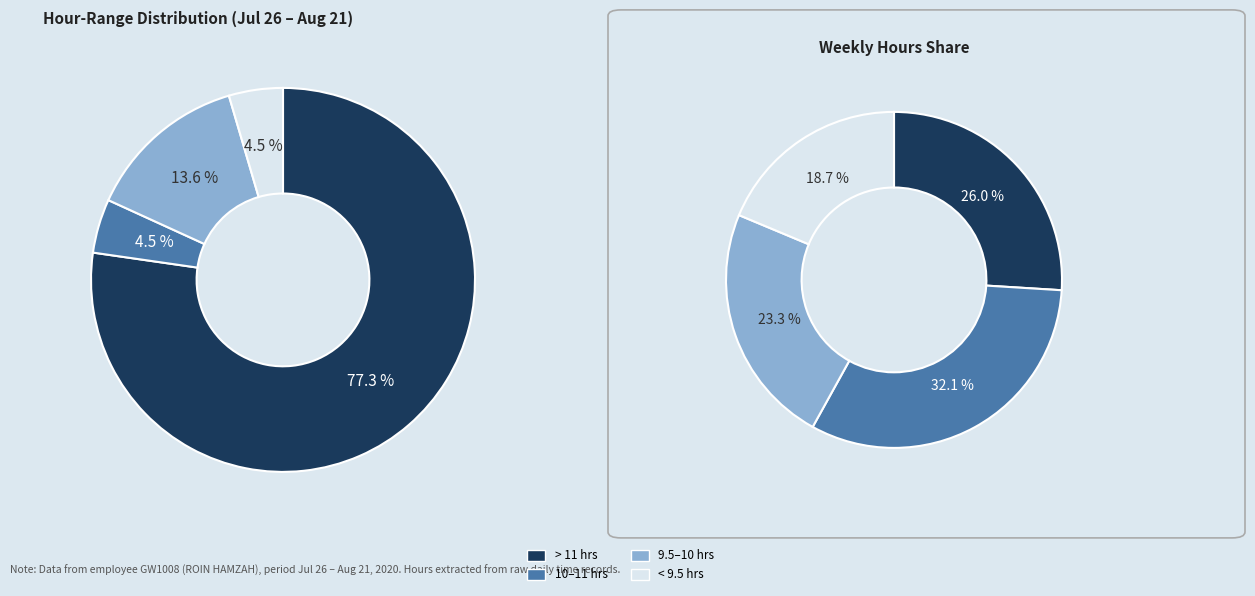

True or false: Thu 6 accounts for 18% of the total.

False